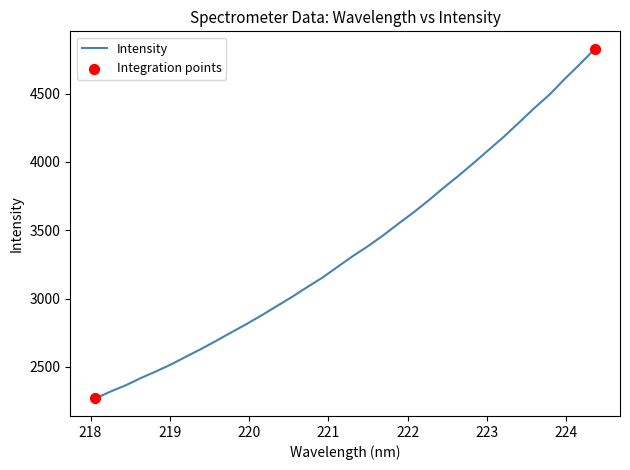

What is the difference between the maximum and minimum values?

2558.5